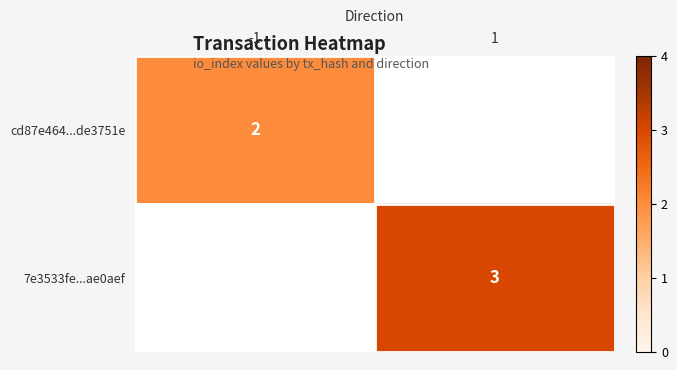

The value of cd87e464...de3751e at -1 is 2. True or false?

True